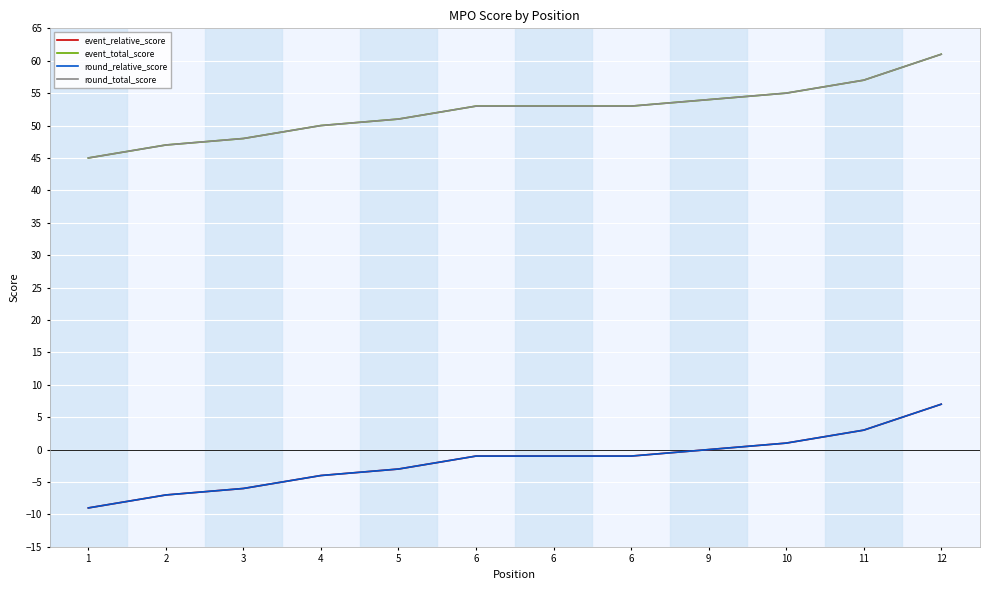

Between 2 and 6, which series saw the biggest shift?

event_relative_score